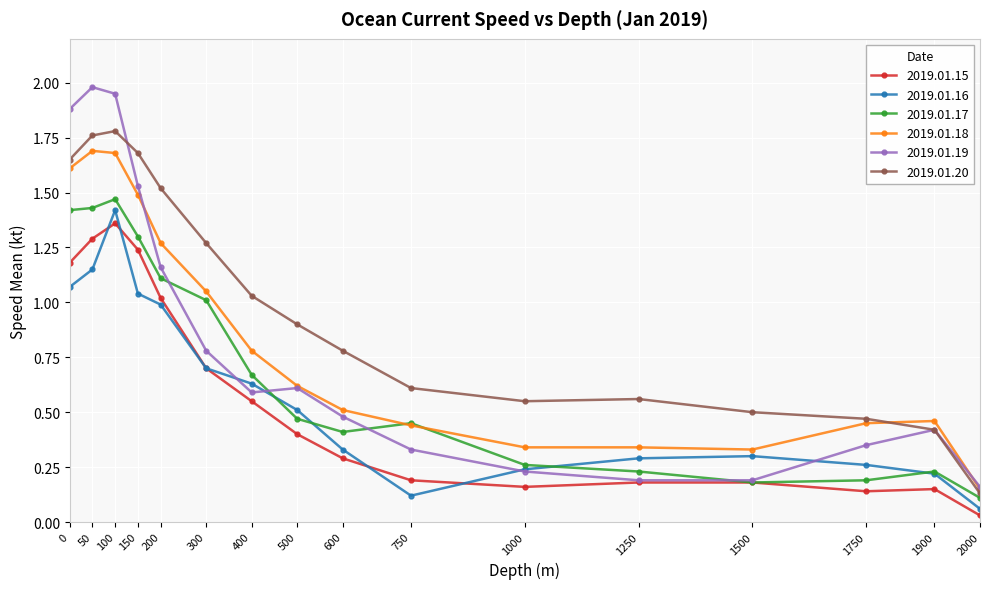

The value of 2019.01.18 at 2000 is 0.1. True or false?

True